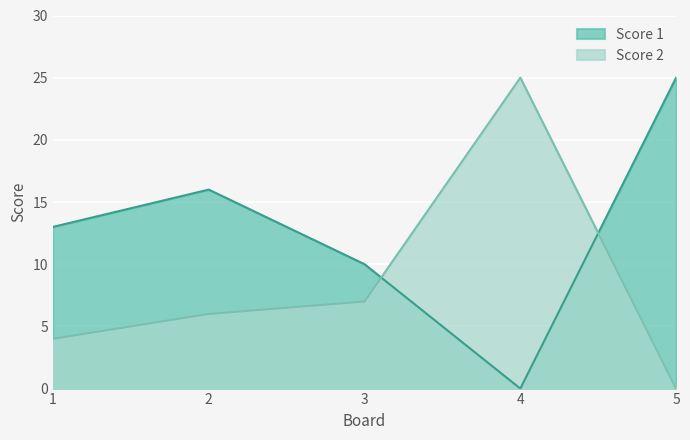

Rank the categories by Score 2 value from highest to lowest.

4, 3, 2, 1, 5